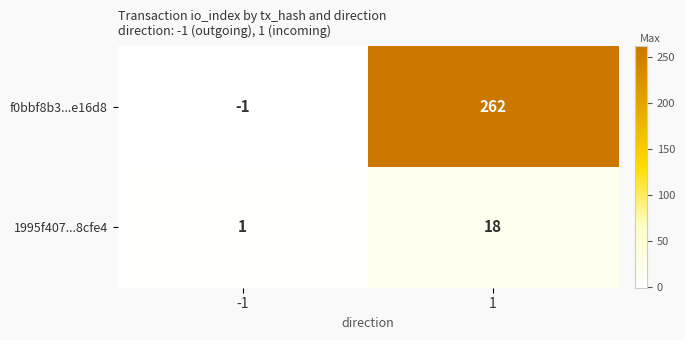

Reading right to left, what are all the values shown in this chart?

f0bbf8b3...e16d8: 1=262	-1=-1
1995f407...8cfe4: 1=18	-1=1